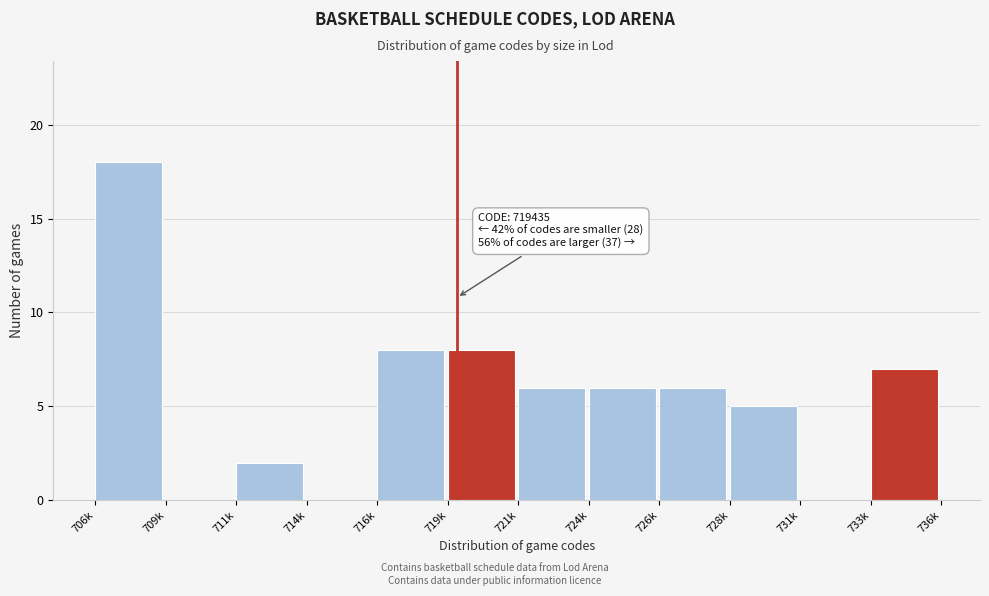

Reading right to left, what are all the values shown in this chart?

733k=7	731k=0	728k=5	726k=6	724k=6	721k=6	719k=8	716k=8	714k=0	711k=2	709k=0	706k=18